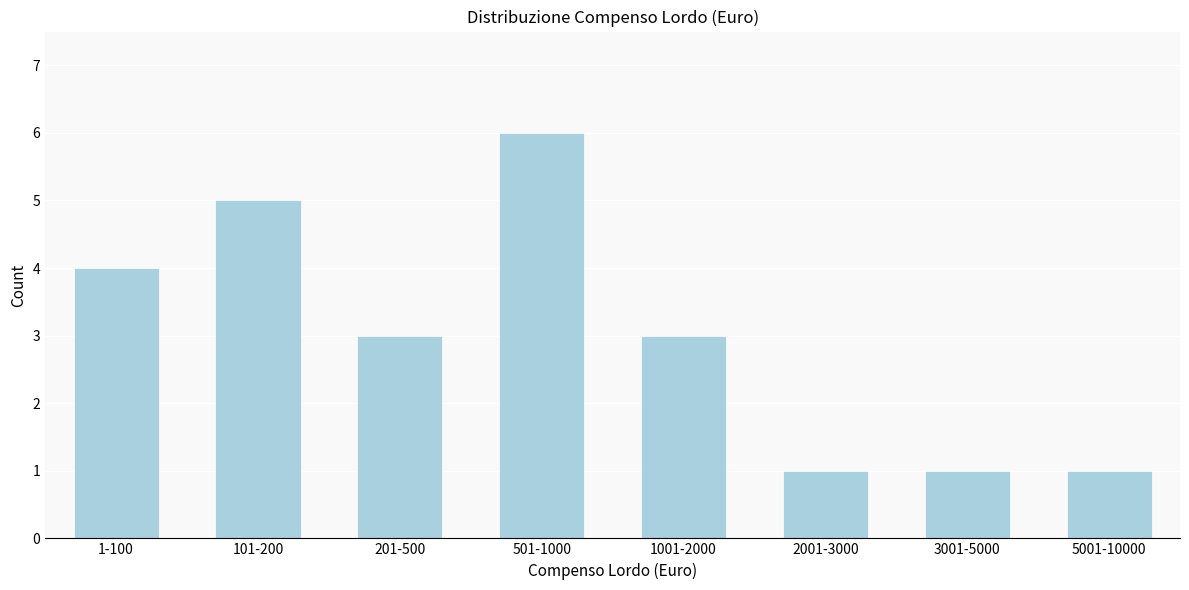

Reading left to right, what are all the values shown in this chart?

4	5	3	6	3	1	1	1